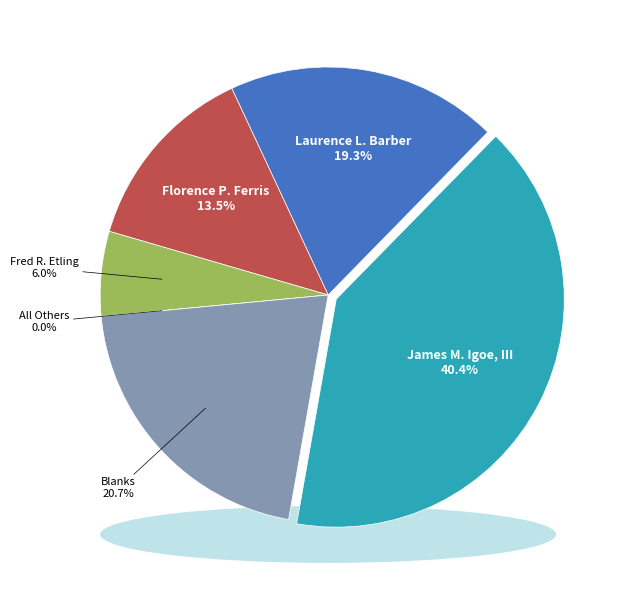

What is the ratio of the value at James M. Igoe, III to the value at Blanks?

2.0